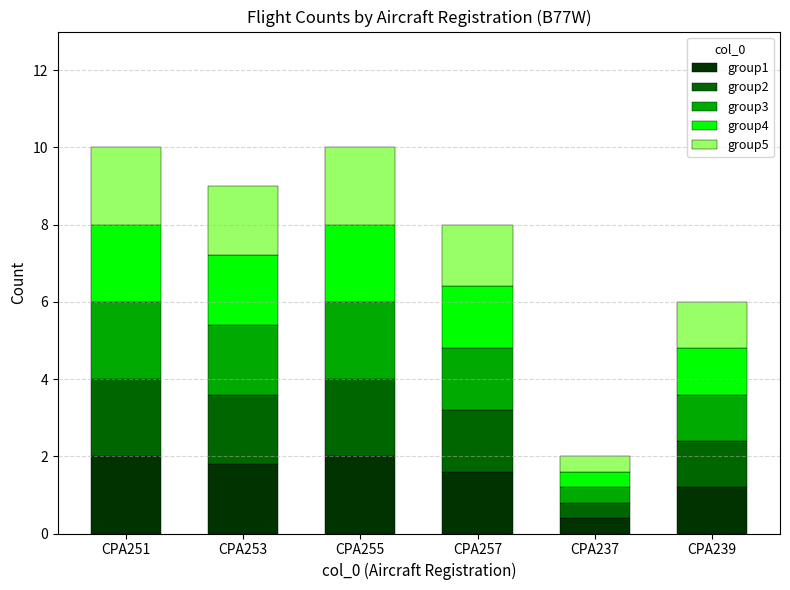

What is the sum of all group1 values?

9.0